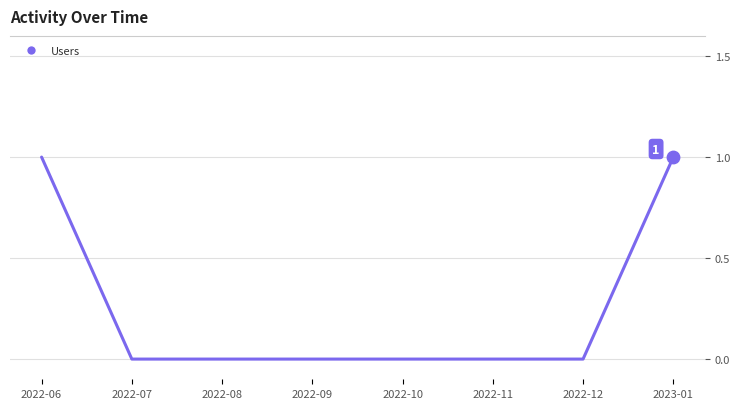

Between 2022-06 and 2022-11, which is larger?

2022-06